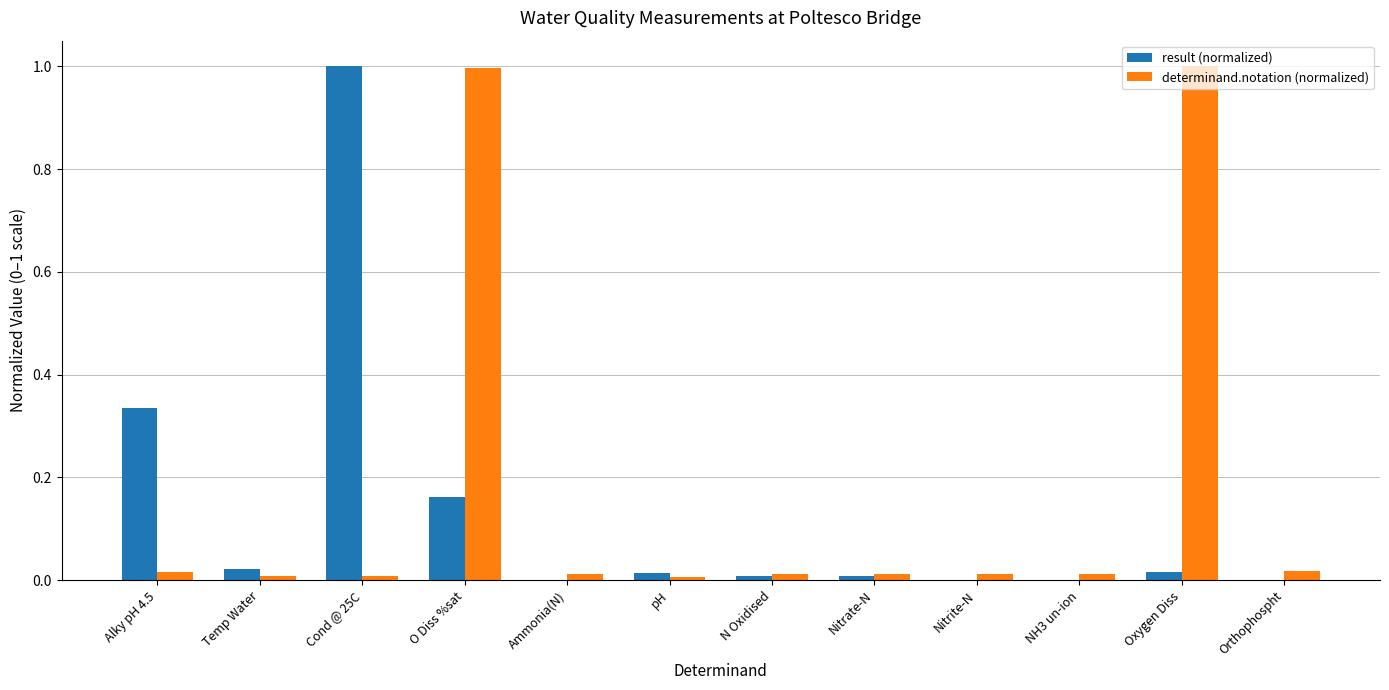

What is the highest value of the determinand.notation (normalized) series?

1.0